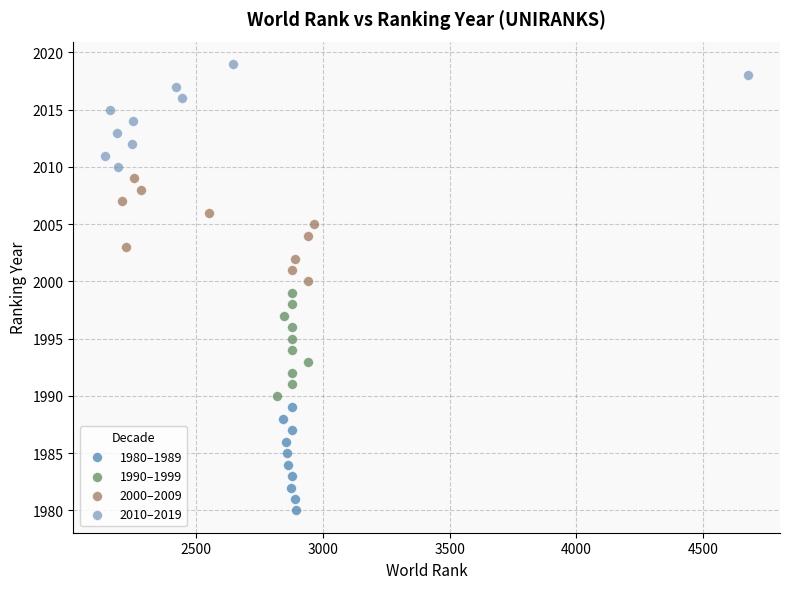

What are all the series names shown in the legend?

1980–1989, 1990–1999, 2000–2009, 2010–2019